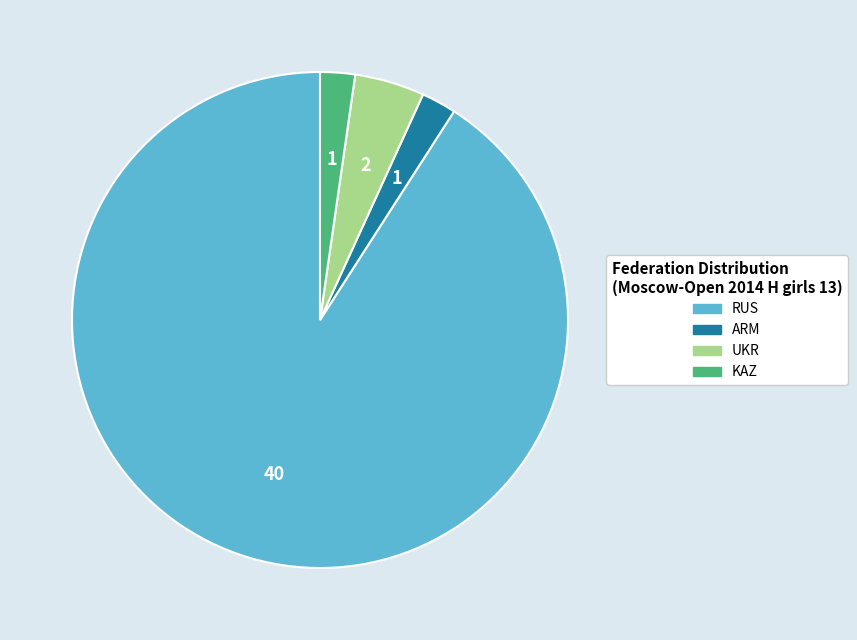

Which has a higher value, UKR or ARM?

UKR